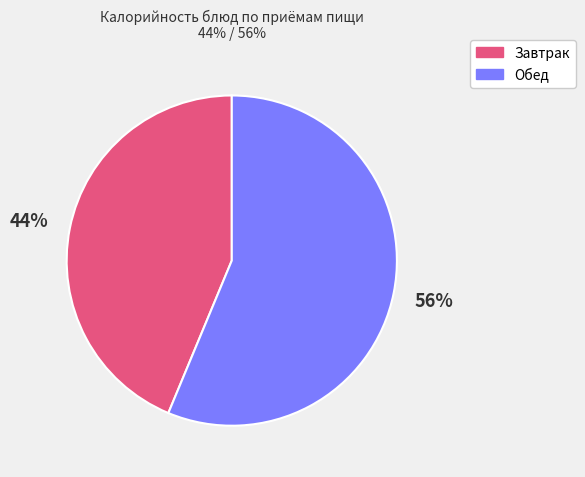

What percentage is the Завтрак slice, to the nearest percent?

44%